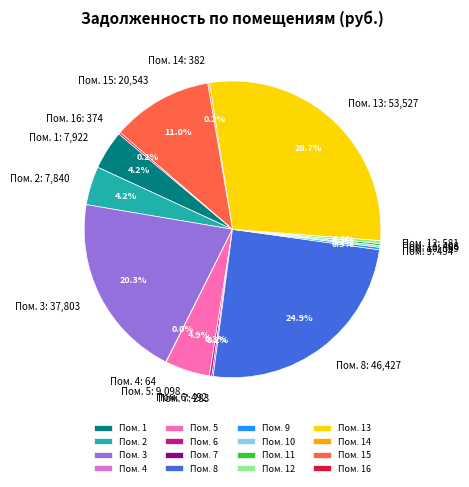

Does any single category account for the majority?

No